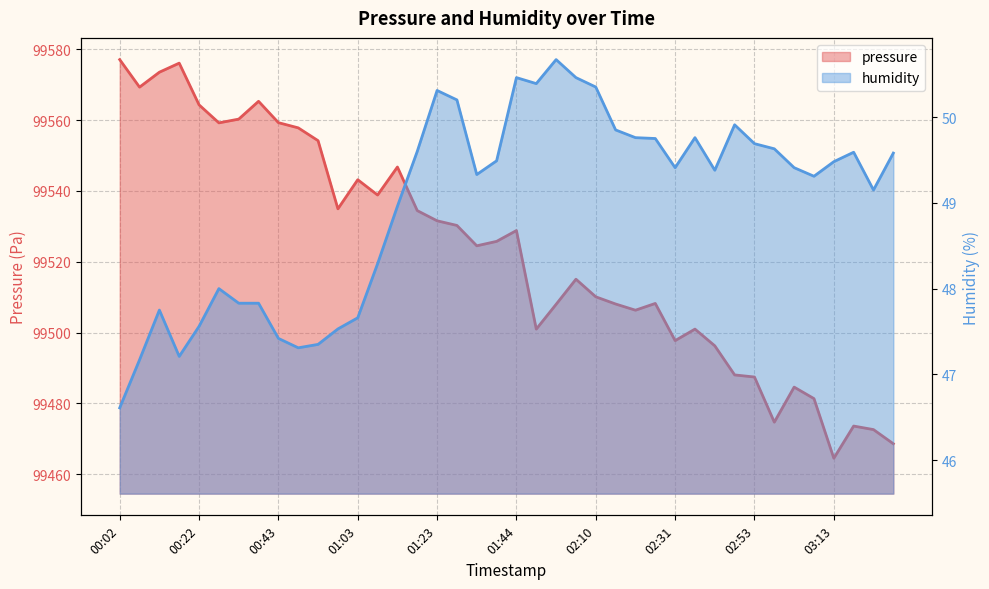

What is the maximum value for pressure?

99577.1